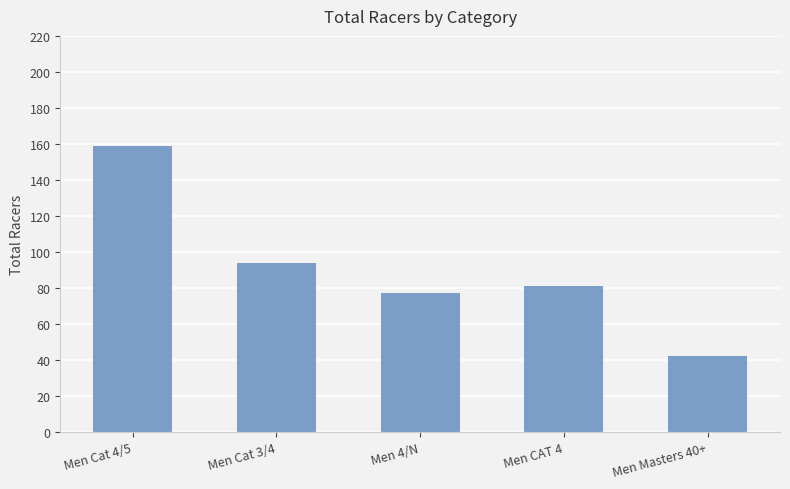

True or false: the data shows 58 at Men Cat 3/4.

False